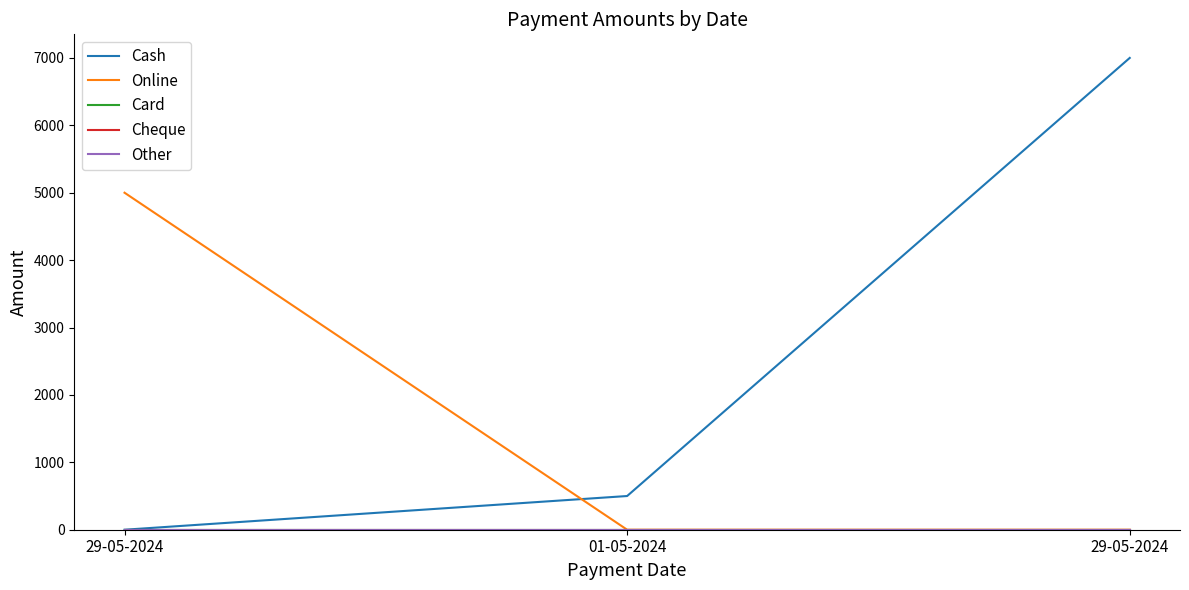

Does the chart display data point markers on the line(s)?

No